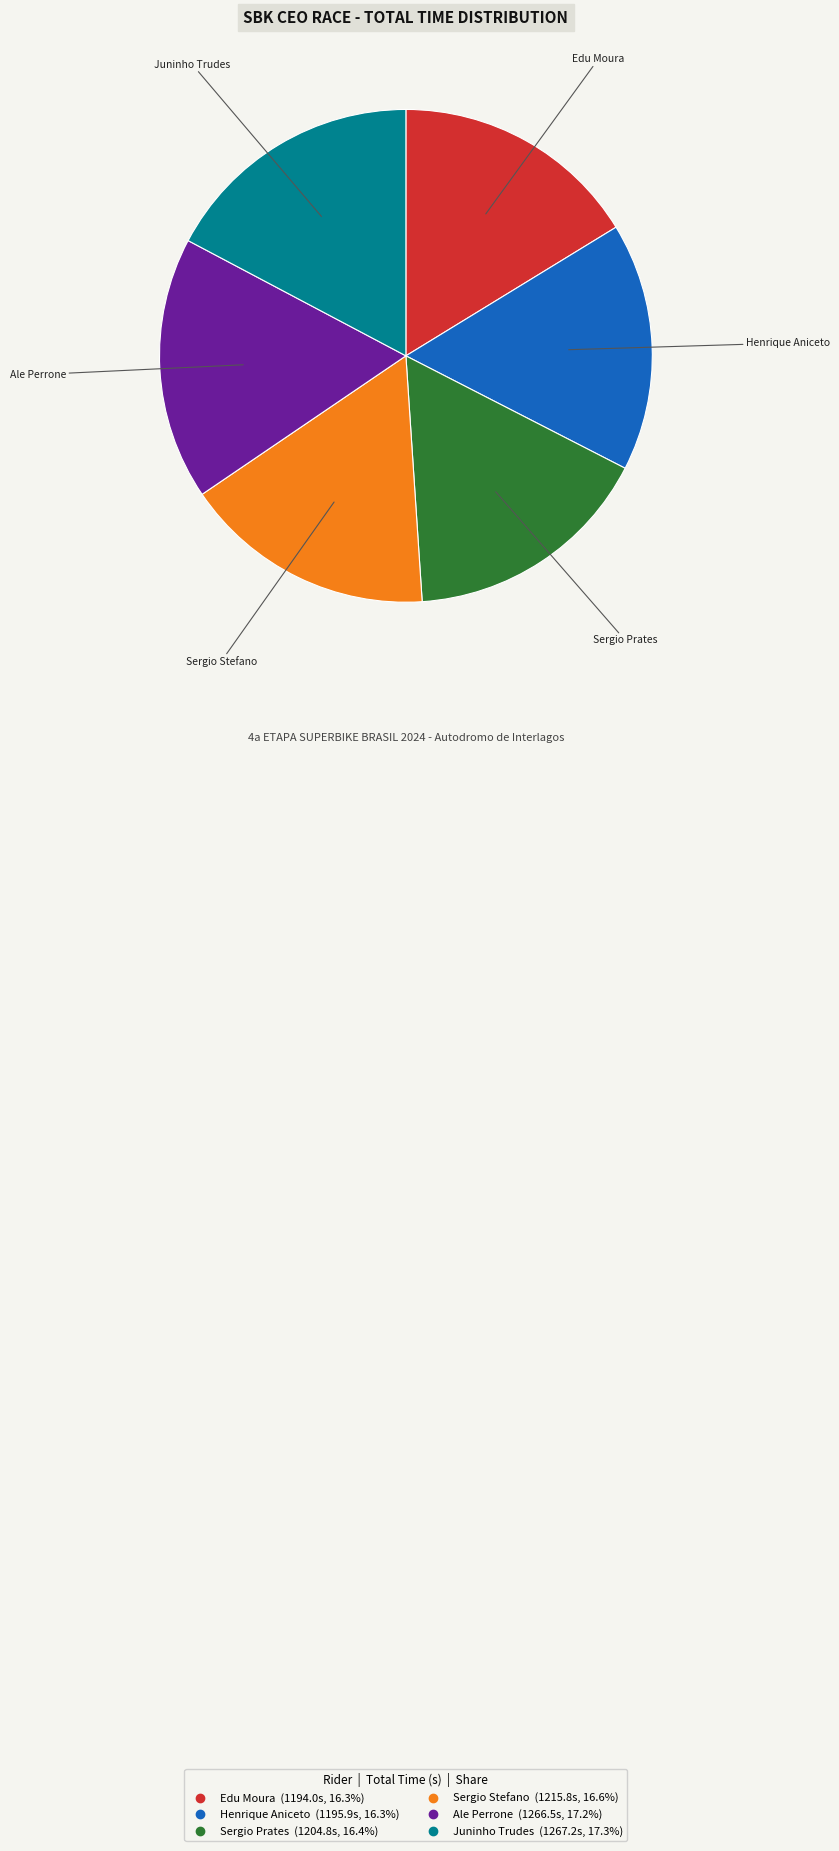

What is the ratio of the value at Henrique Aniceto to the value at Edu Moura?

1.0